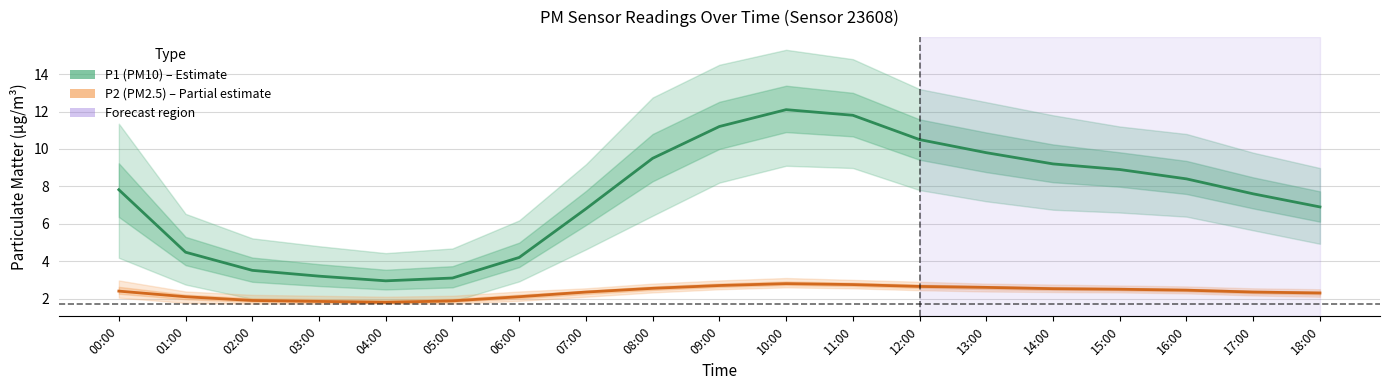

Reading left to right, list all the values displayed in this chart.

P1 (PM10): 00:00=7.8	01:00=4.5	02:00=3.5	03:00=3.2	04:00=3.0	05:00=3.1	06:00=4.2	07:00=6.8	08:00=9.5	09:00=11.2	10:00=12.1	11:00=11.8	12:00=10.5	13:00=9.8	14:00=9.2	15:00=8.9	16:00=8.4	17:00=7.6	18:00=6.9
P2 (PM2.5): 00:00=2.4	01:00=2.1	02:00=1.9	03:00=1.9	04:00=1.8	05:00=1.9	06:00=2.1	07:00=2.4	08:00=2.5	09:00=2.7	10:00=2.8	11:00=2.8	12:00=2.6	13:00=2.6	14:00=2.5	15:00=2.5	16:00=2.5	17:00=2.4	18:00=2.3